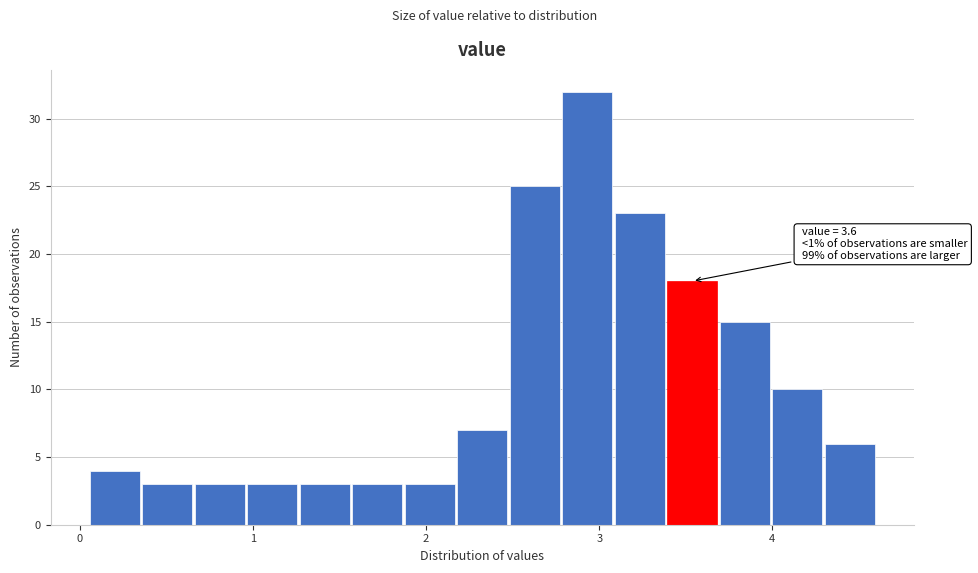

Around what value on the x-axis is the tallest bar? Give the approximate position of its centre, as read against the axis.

2.9